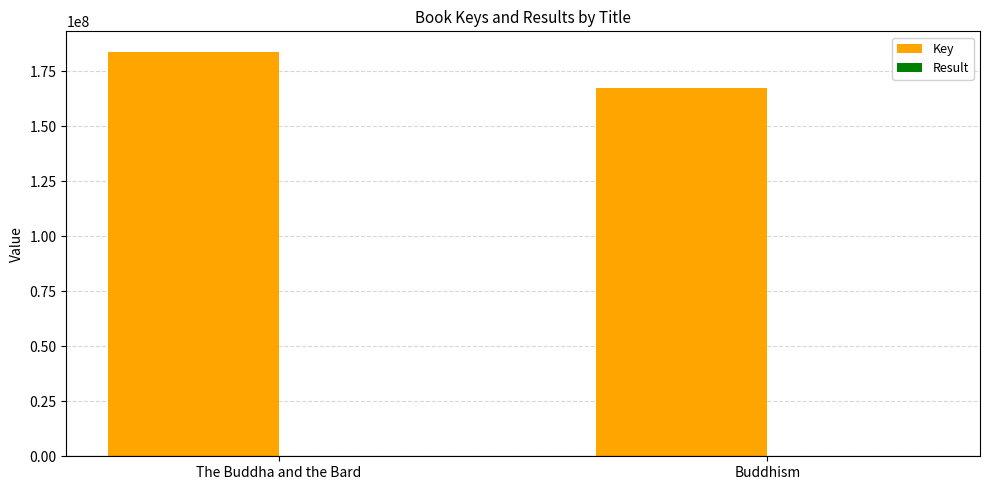

Which series has the largest total across all categories?

Key